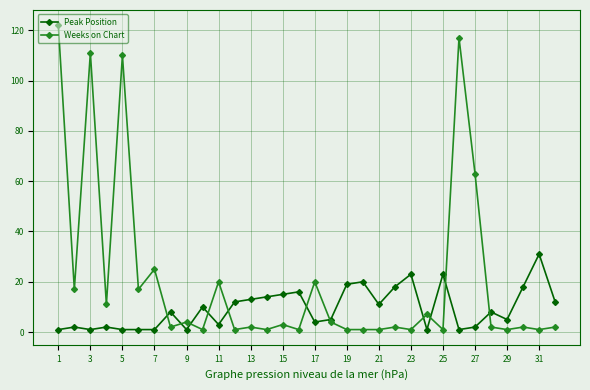

What is the maximum value shown in the chart?

122